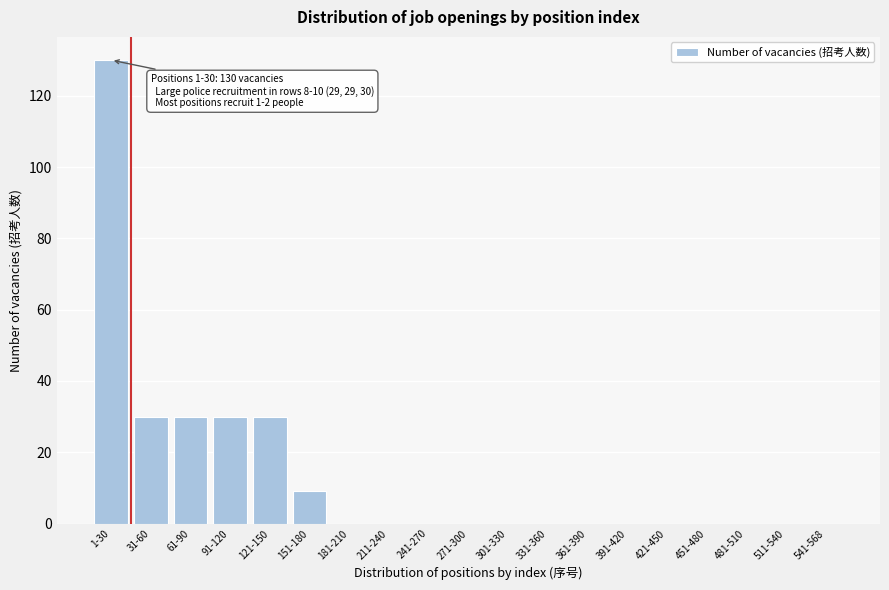

Reading left to right, transcribe all the data shown in this chart.

1-30=130	31-60=30	61-90=30	91-120=30	121-150=30	151-180=9	181-210=0	211-240=0	241-270=0	271-300=0	301-330=0	331-360=0	361-390=0	391-420=0	421-450=0	451-480=0	481-510=0	511-540=0	541-568=0